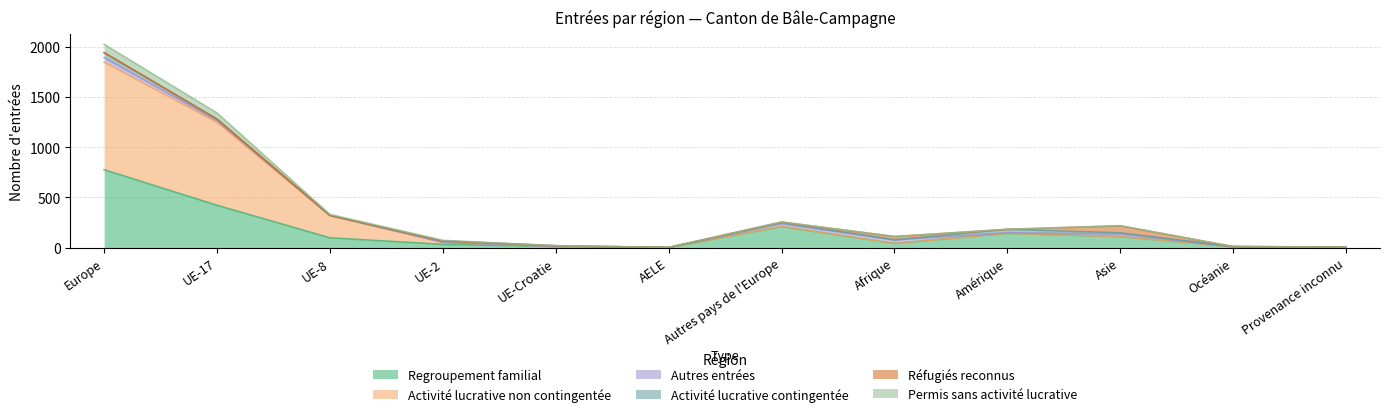

What is the maximum value for Regroupement familial?

776